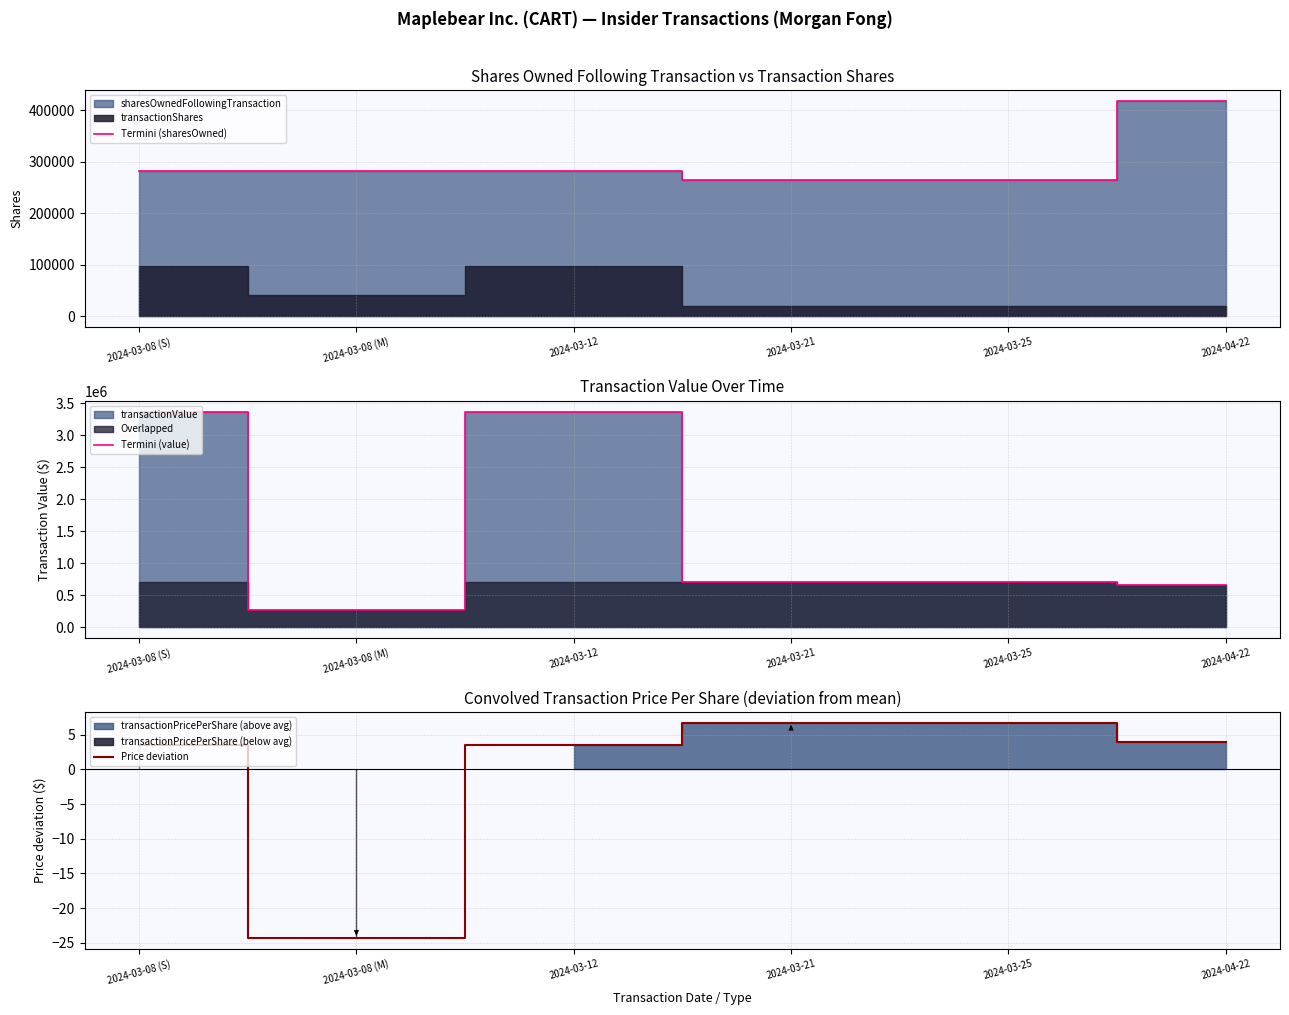

What is the label of the 2nd point from the left?

2024-03-08 (M)